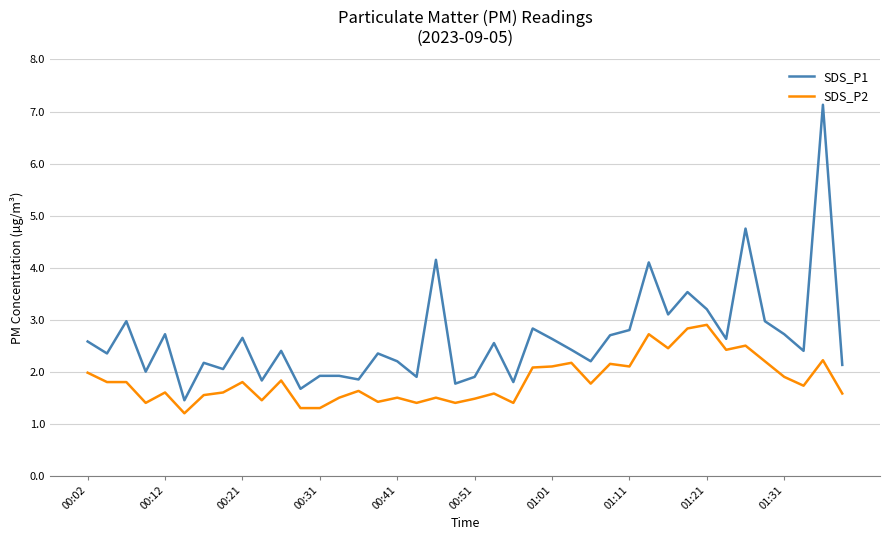

Does the chart have visible grid lines?

Yes